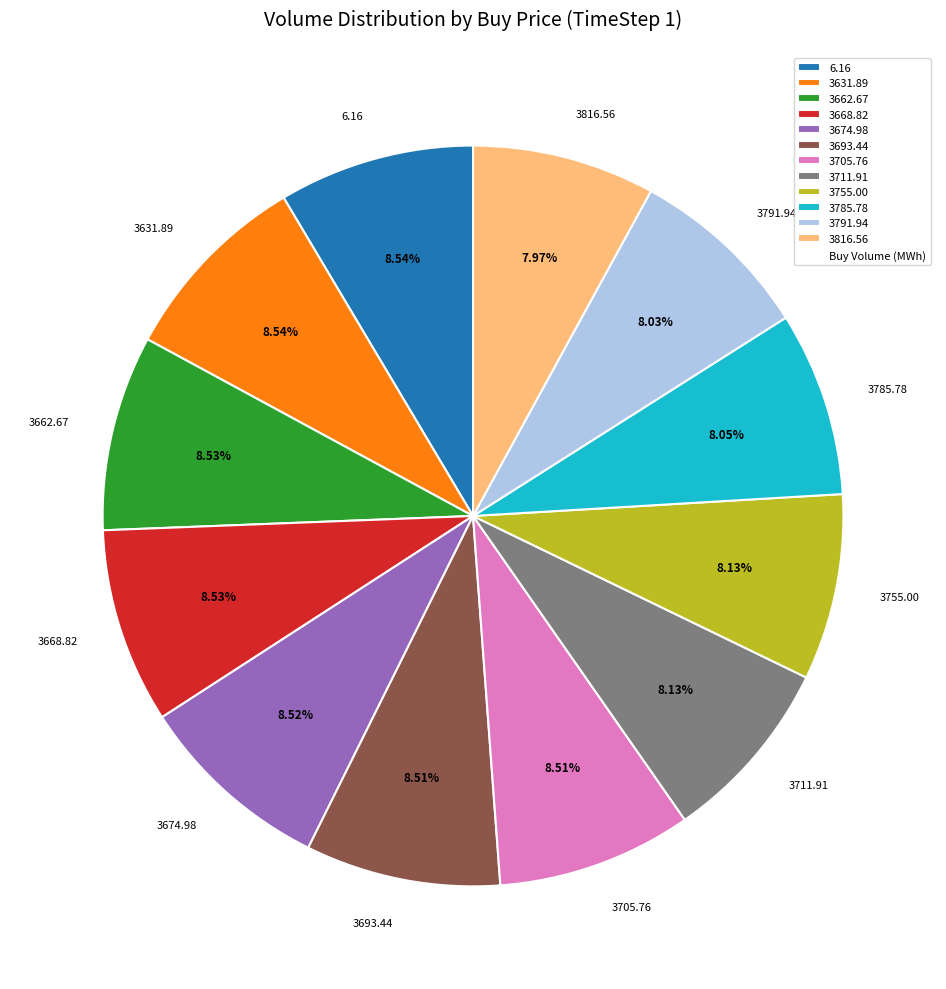

What is the ratio of the value at 3674.98 to the value at 3791.94?

1.1